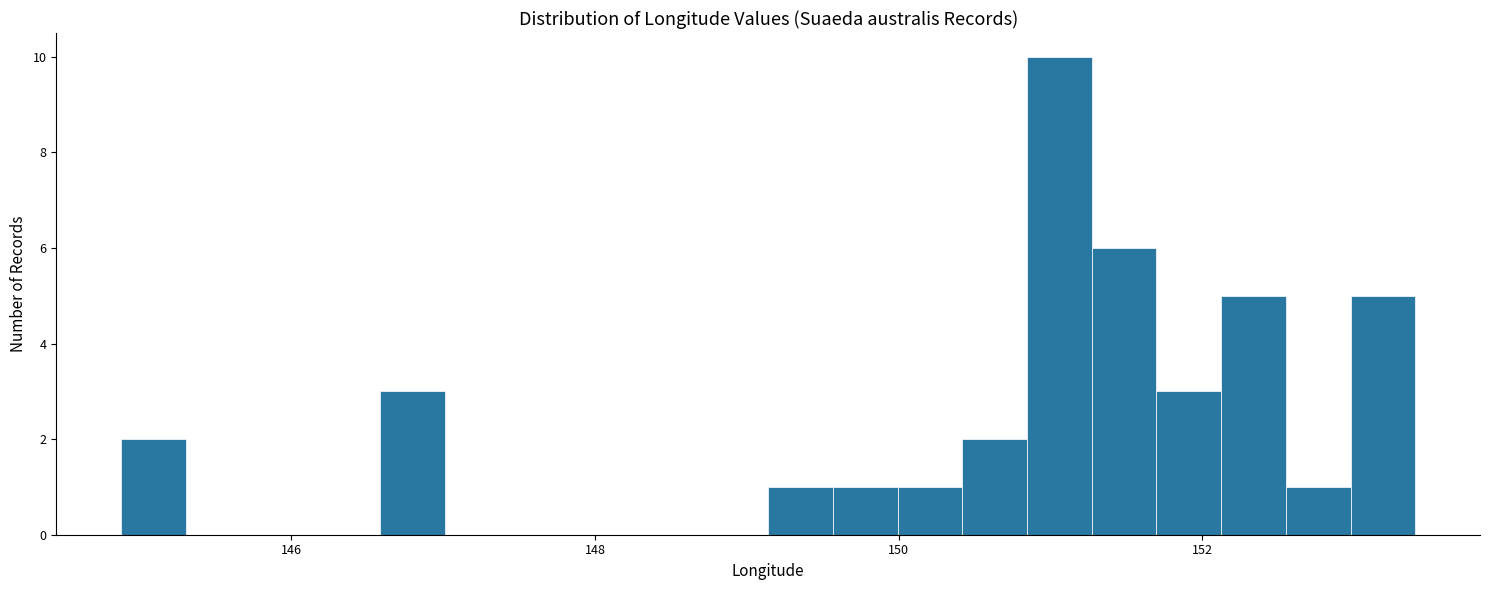

Read against the x-axis, roughly where is the centre of the tallest bar?

151.0